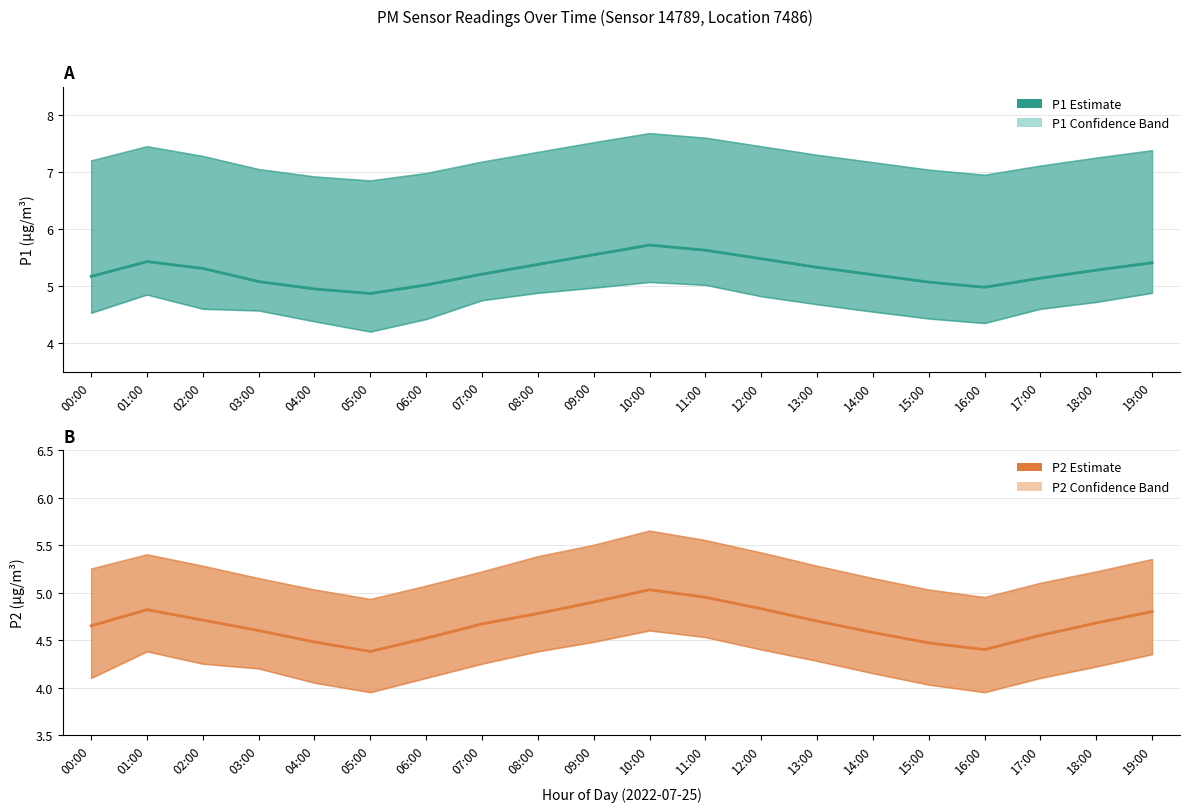

What is the total value across all series at 00:00?

9.8